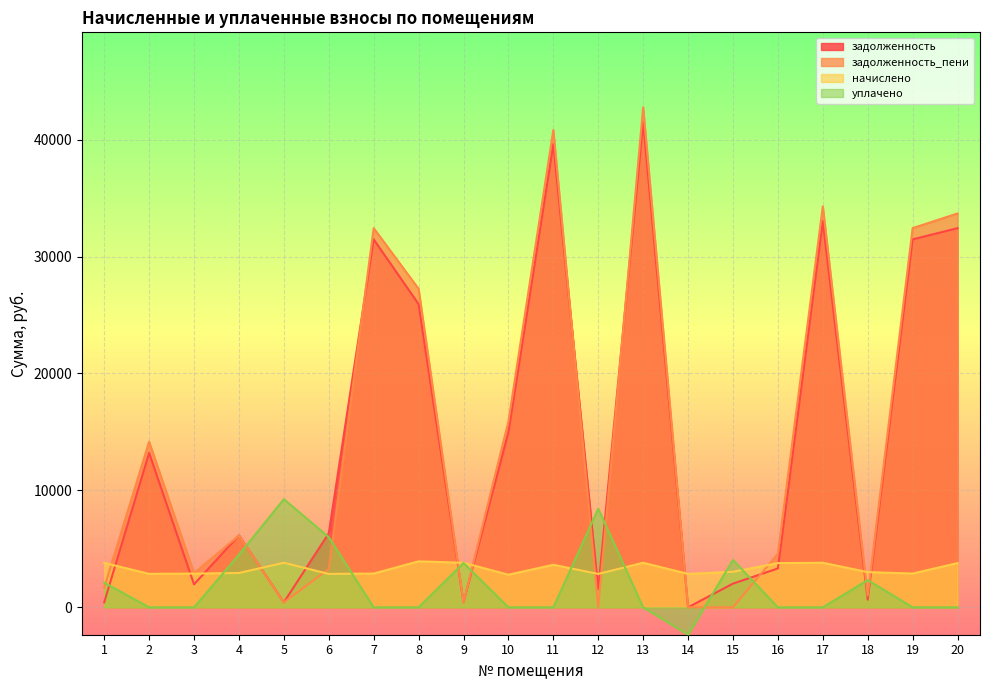

What is the difference between the highest and lowest values at 12?

8432.0